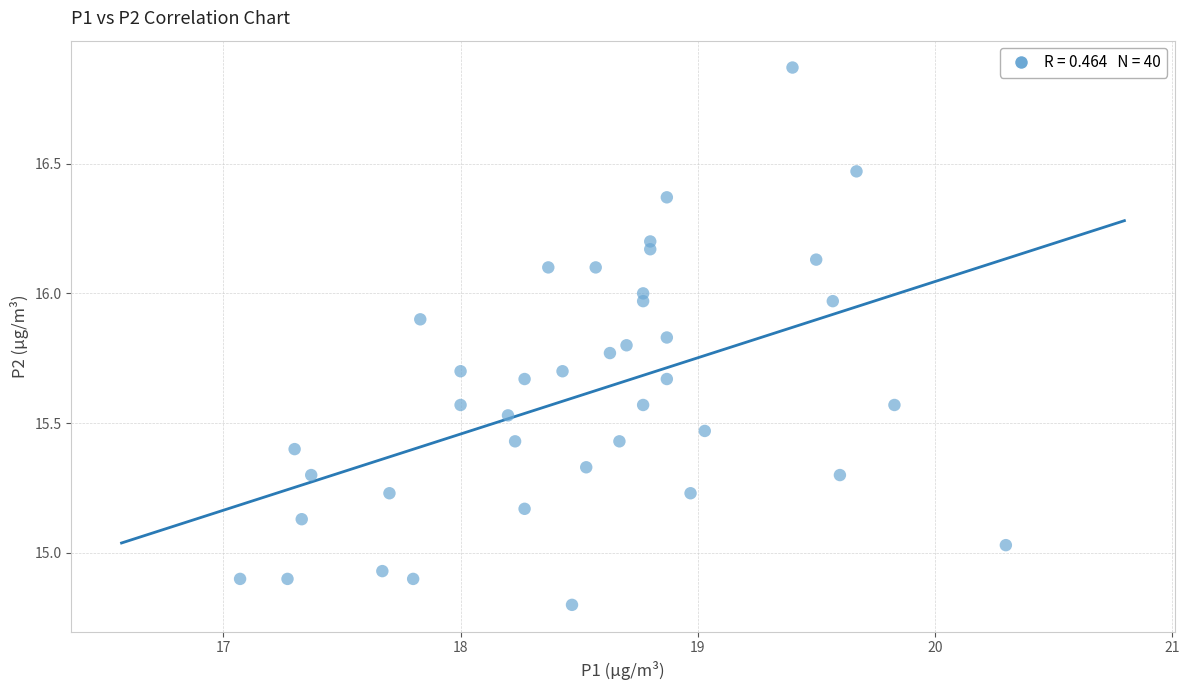

What is the range of Y values (max minus min)?

2.1